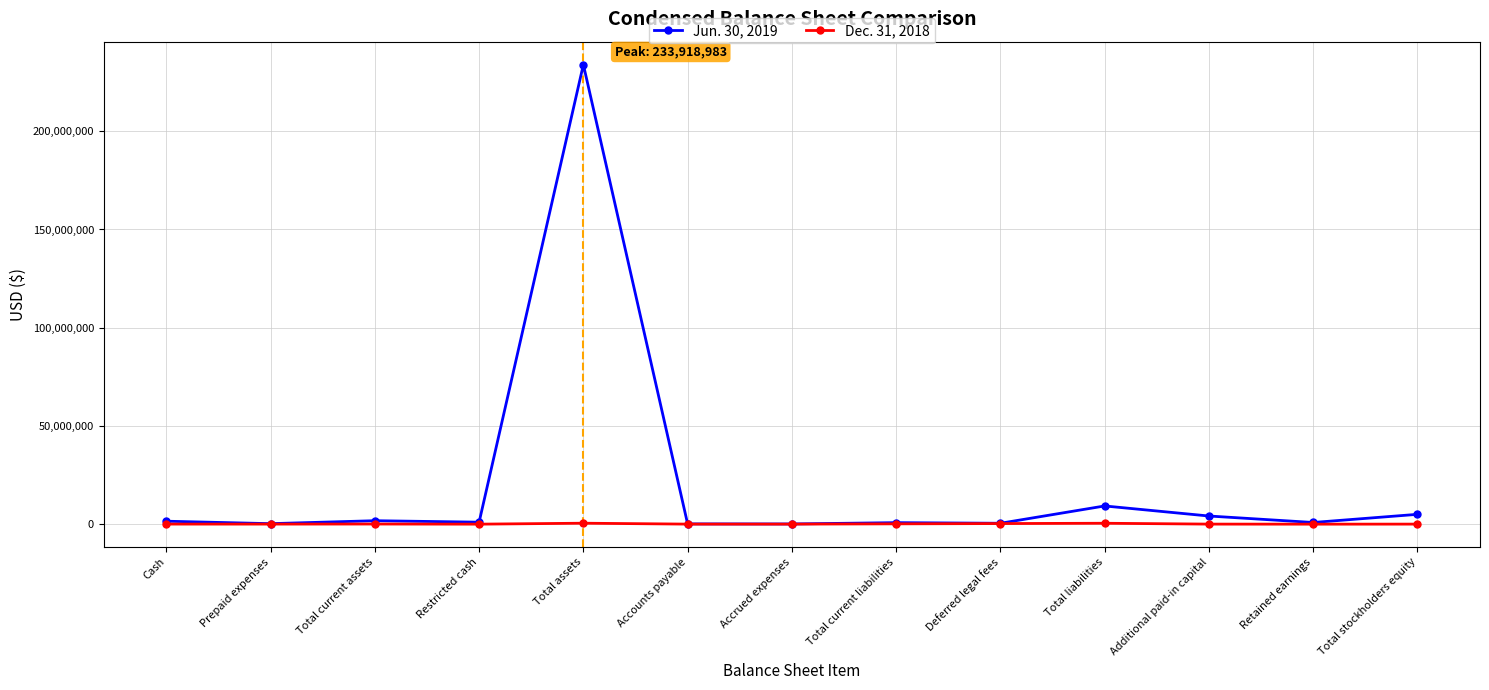

What is the spread (max minus min) of values at Retained earnings?

855330